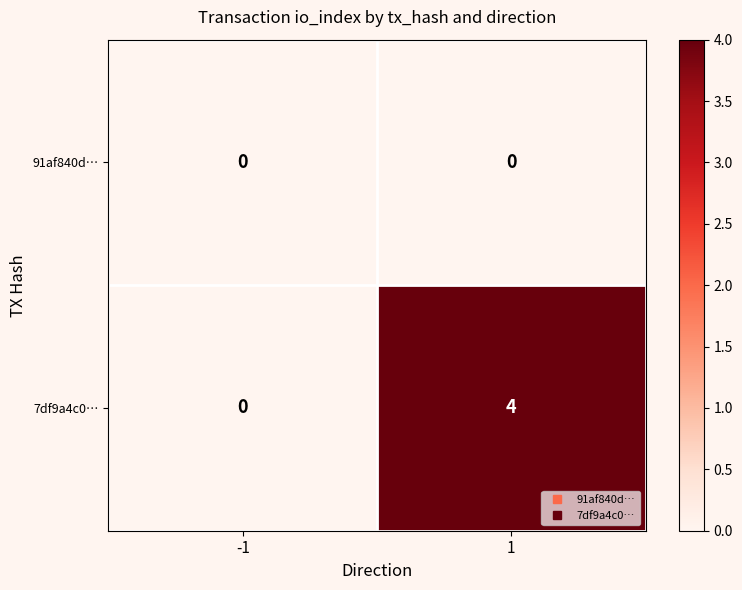

Rank the series by their maximum value, from lowest to highest.

91af840d…, 7df9a4c0…